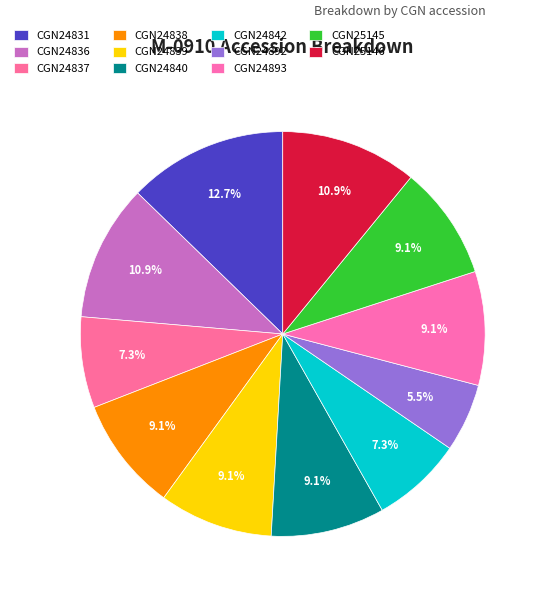

Combined, what portion of the pie is CGN24837 and CGN24893?

16.4%